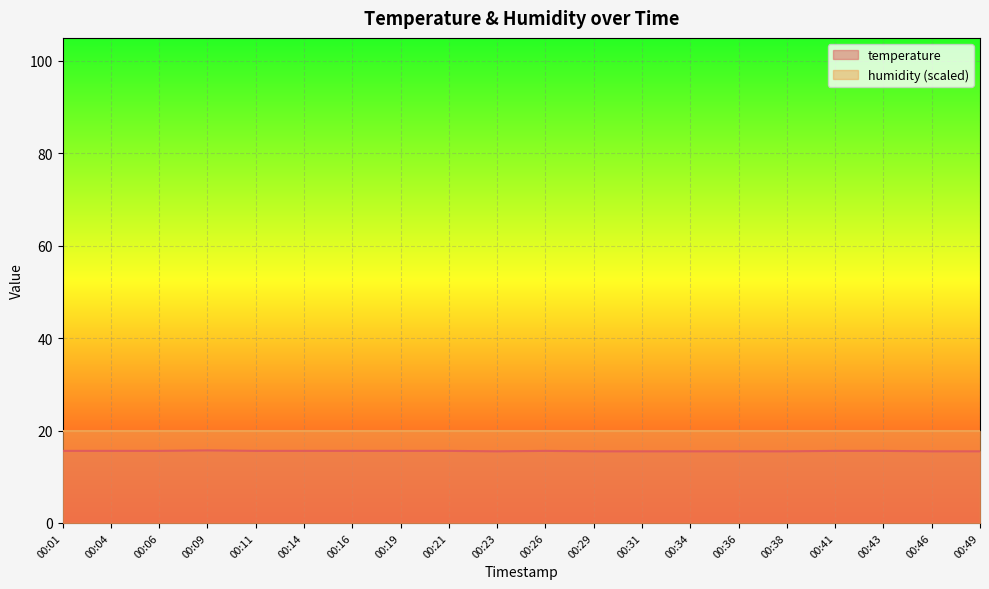

What is the smallest value displayed?

15.5